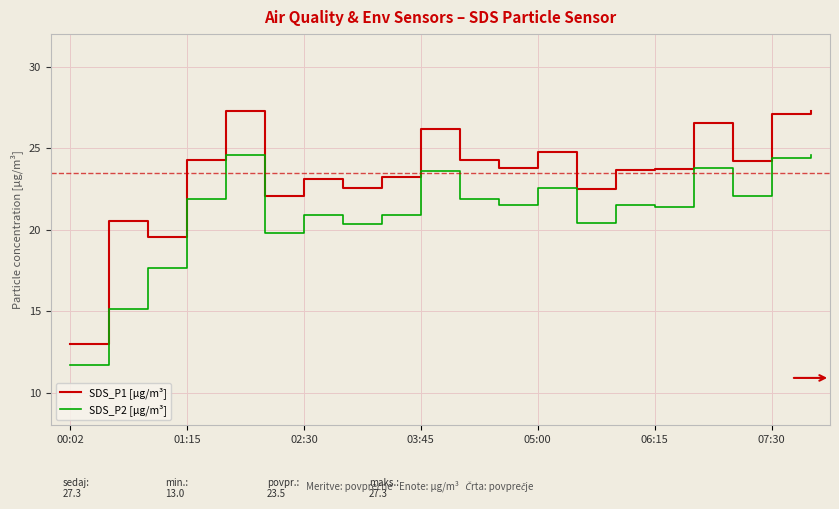

Which series has the largest total across all categories?

SDS_P1 [µg/m³]